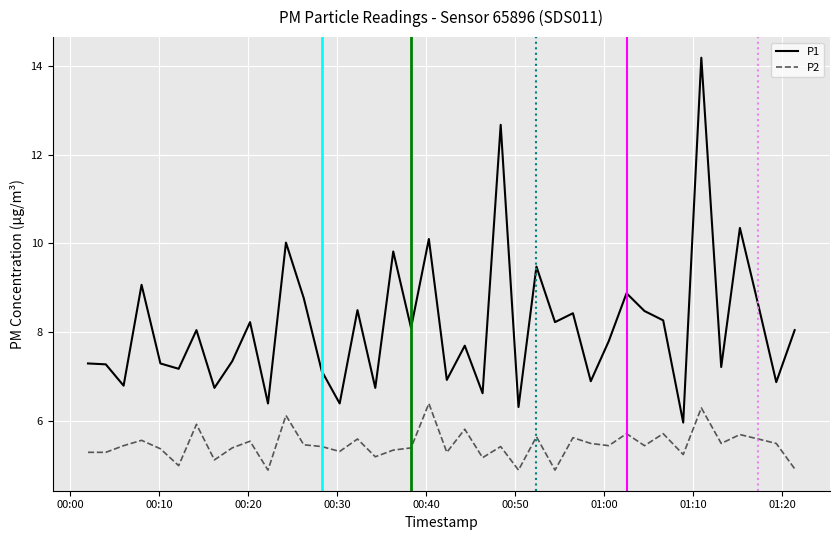

Which series has the largest total across all categories?

P1